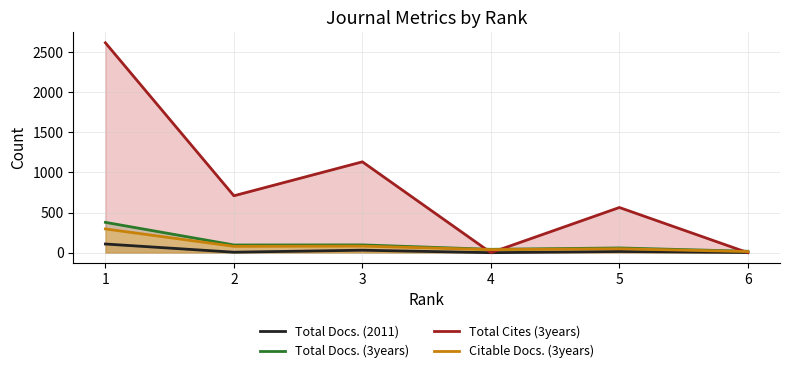

How many values in the Total Cites (3years) series exceed 709?

2